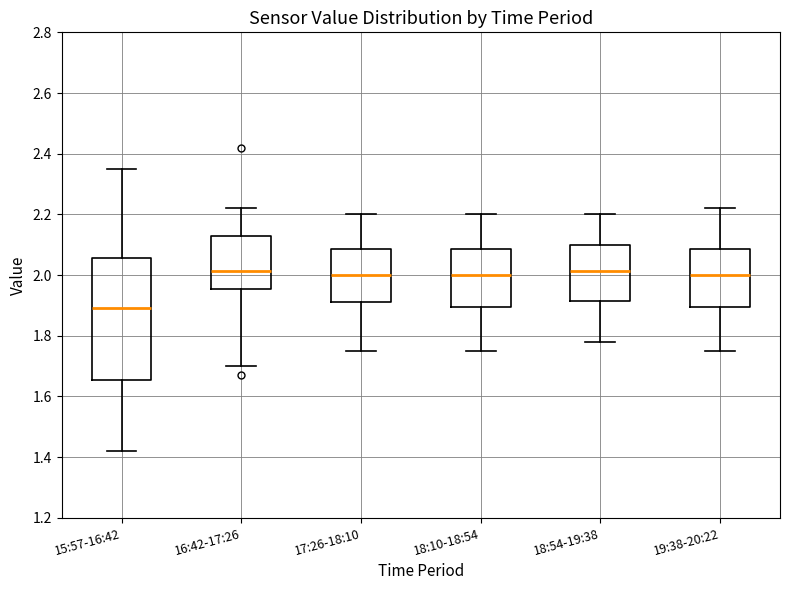

Which box is the tallest, from its lower edge to its upper edge?

15:57-16:42